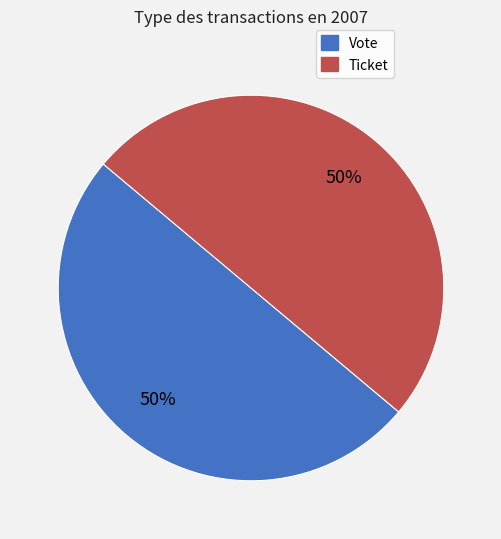

Is the sum of Vote and Ticket greater than half?

Yes